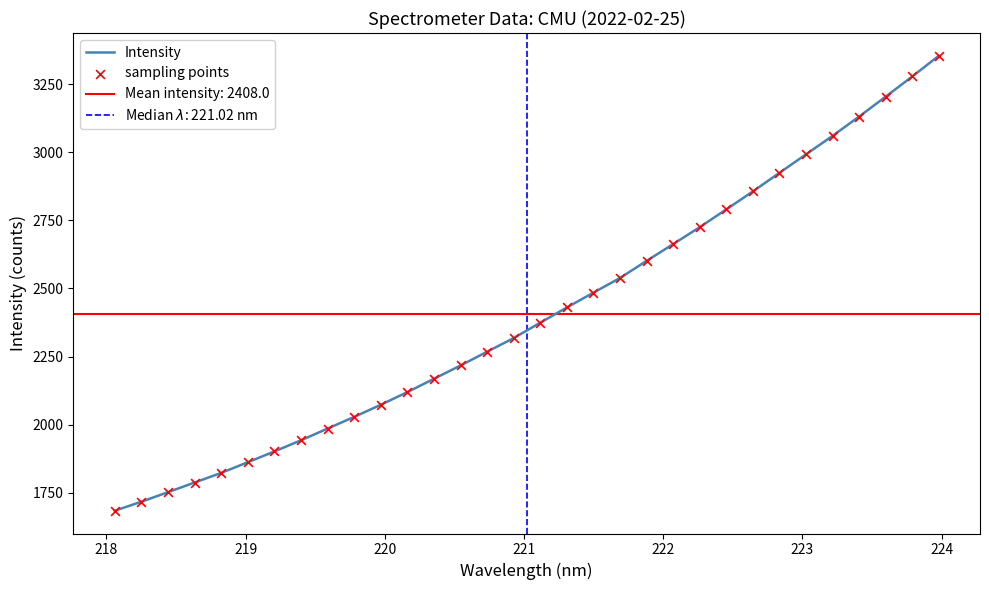

At how many categories does at least one series exceed 2070?

22